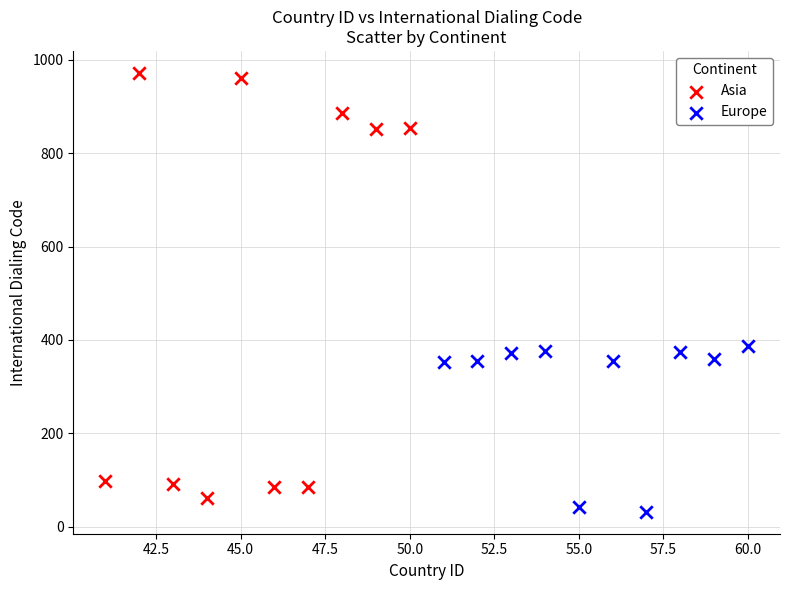

Which series contains the highest Y value?

Asia